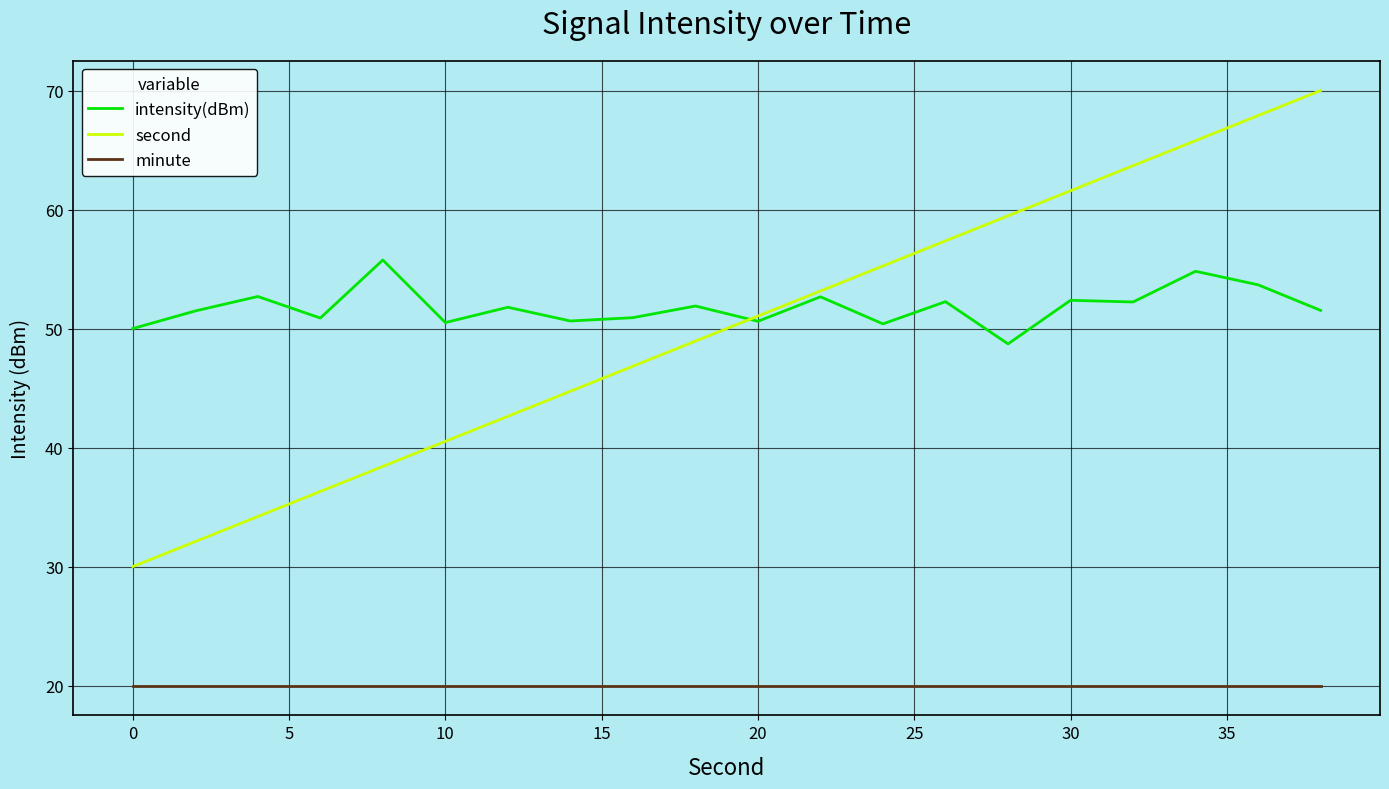

True or false: second and minute intersect in this chart.

False